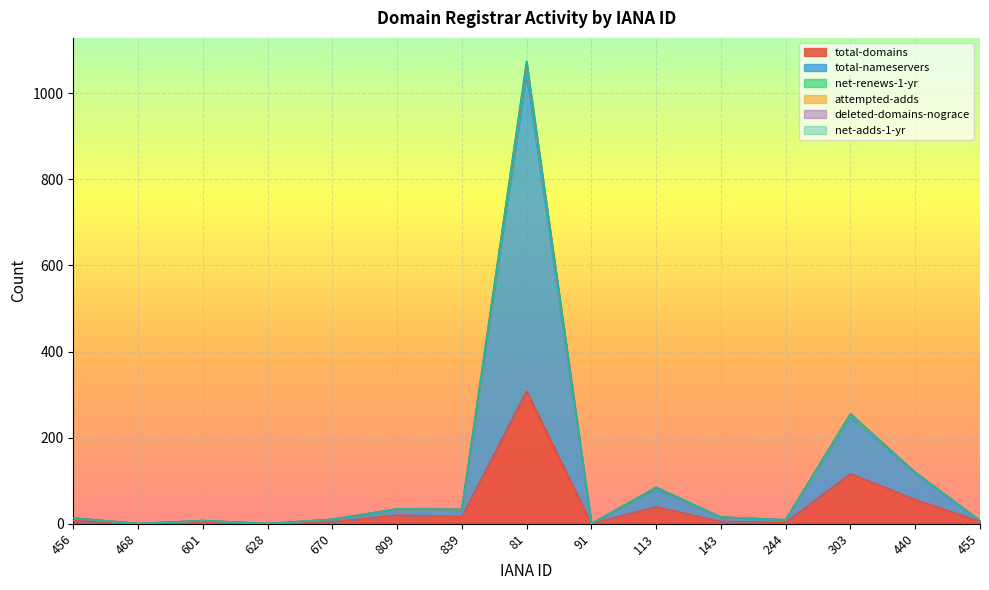

True or false: total-domains and net-renews-1-yr cross at least once.

False